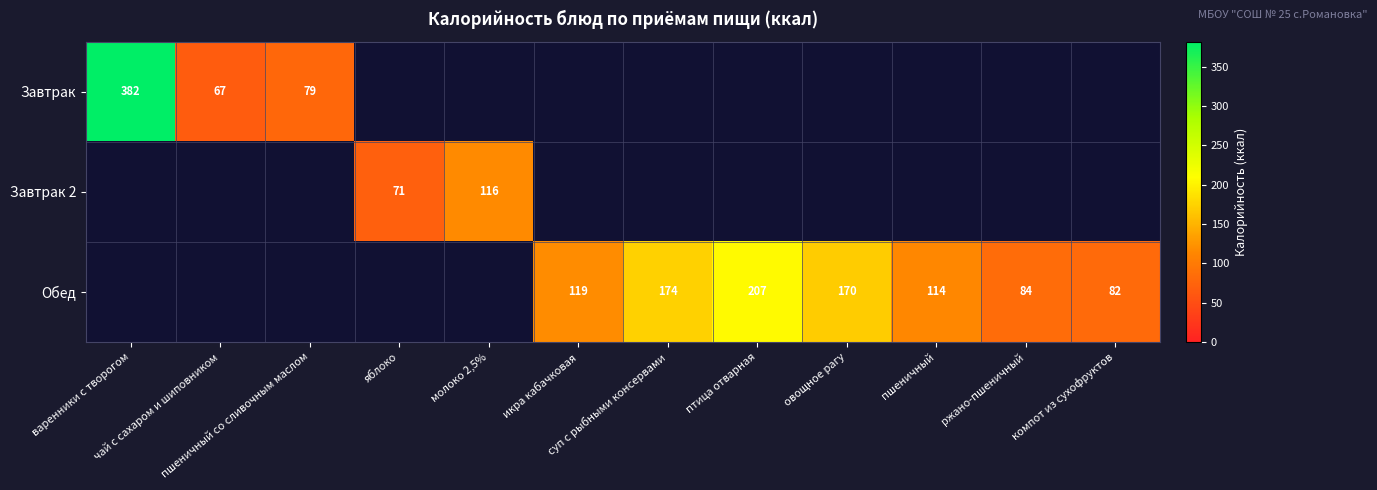

Which category has the highest value in the Завтрак 2 series?

варенники с творогом